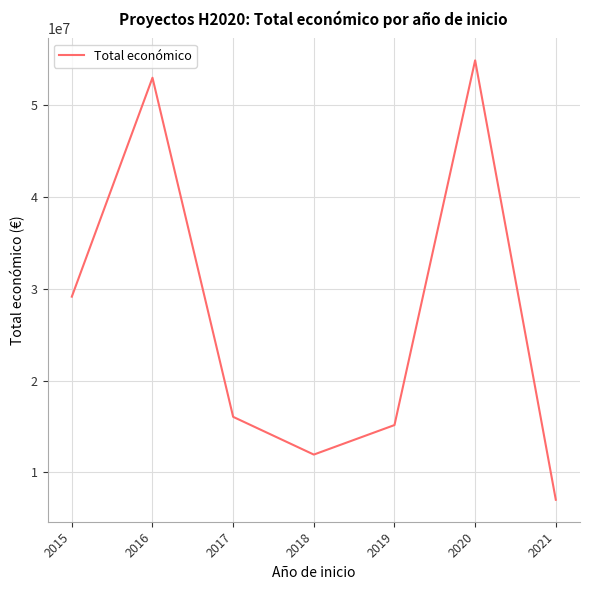

What is the change in value from 2018 to 2021?

-4925093